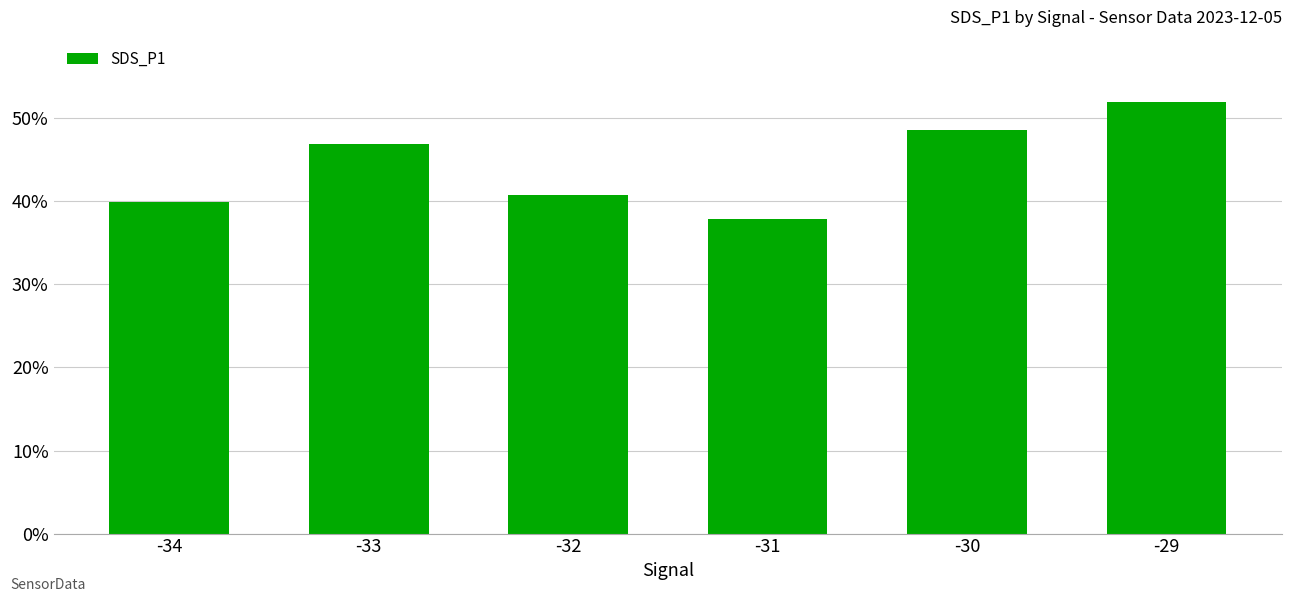

Reading left to right, what are all the values shown in this chart?

-34=40.0	-33=46.9	-32=40.7	-31=37.8	-30=48.6	-29=52.0